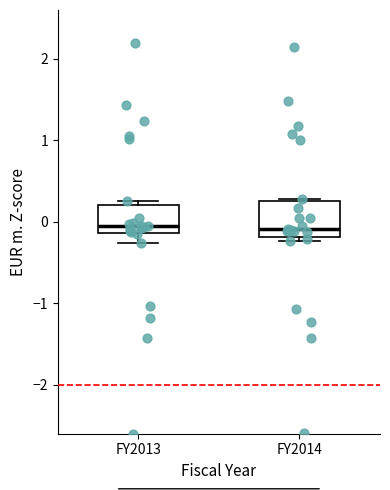

Where is the lower edge of the box for FY2013 on the y-axis? The values are not printed on the chart, so give them approximately, as read against the axis.

-0.1